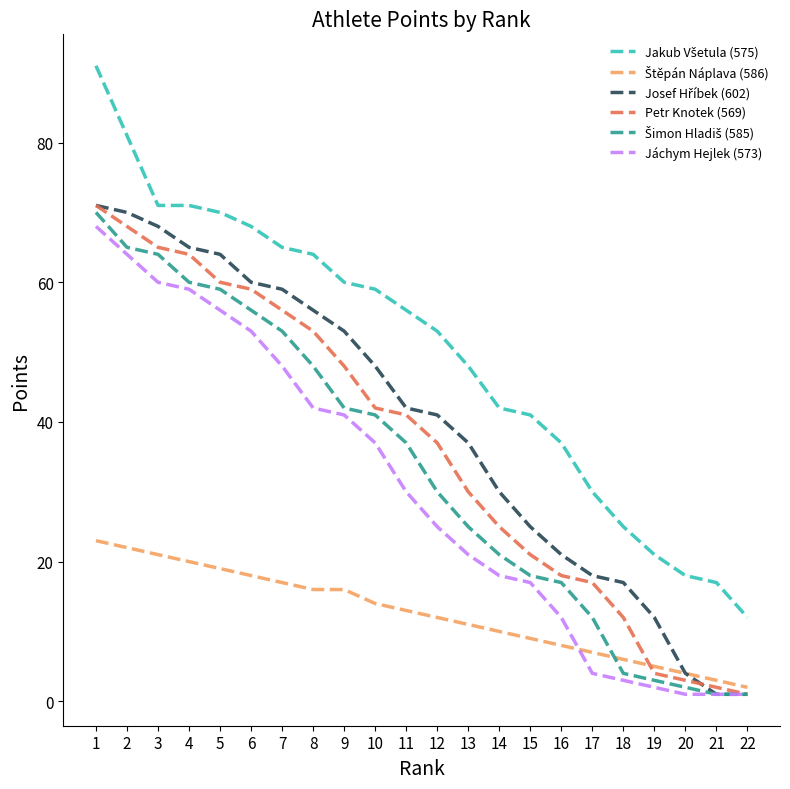

The value of Petr Knotek (569) at 6 is 59. True or false?

True